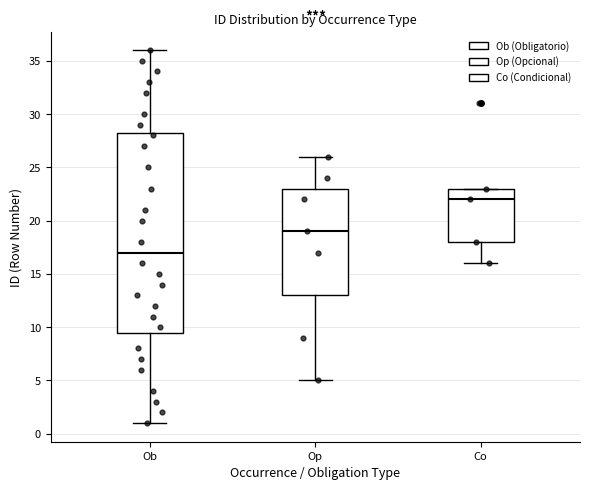

Reading left to right, transcribe this box plot: for each box, give where its median line is, the range the box spans, and where its two whiskers end, as read against the y-axis. The values are not printed on the chart, so give them approximately, as read against the axis.

Ob: median 17.0, box 9.5 to 28.5, whiskers 1.0 to 36.0
Op: median 19.0, box 13.0 to 23.0, whiskers 5.0 to 26.0
Co: median 22.0, box 18.0 to 23.0, whiskers 16.0 to 23.0